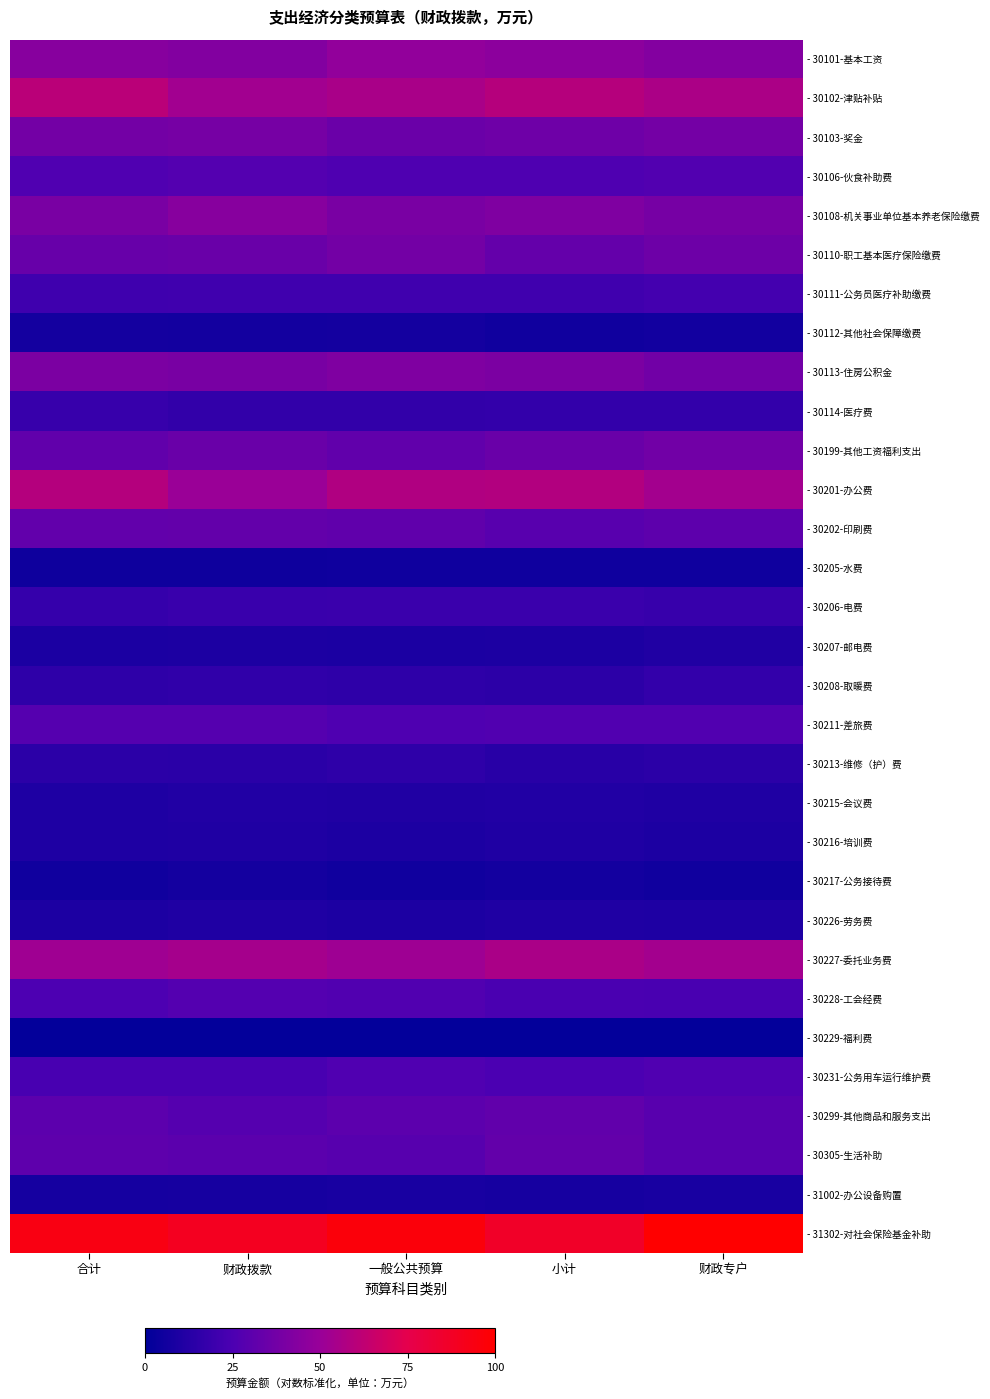

Reading right to left, extract all data points from this chart.

- 30101-基本工资: 财政专户=43.3	小计=45.7	一般公共预算=47.7	财政拨款=42.9	合计=44.3
- 30102-津贴补贴: 财政专户=56.1	小计=59.3	一般公共预算=55.5	财政拨款=52.8	合计=60.9
- 30103-奖金: 财政专户=38.2	小计=36.3	一般公共预算=35.1	财政拨款=39.0	合计=37.7
- 30106-伙食补助费: 财政专户=27.3	小计=25.9	一般公共预算=26.0	财政拨款=27.7	合计=26.2
- 30108-机关事业单位基本养老保险缴费: 财政专户=38.8	小计=41.6	一般公共预算=39.7	财政拨款=44.2	合计=39.8
- 30110-职工基本医疗保险缴费: 财政专户=35.9	小计=33.0	一般公共预算=37.5	财政拨款=34.7	合计=33.8
- 30111-公务员医疗补助缴费: 财政专户=22.4	小计=21.3	一般公共预算=21.1	财政拨款=21.2	合计=21.1
- 30112-其他社会保障缴费: 财政专户=6.0	小计=5.8	一般公共预算=6.8	财政拨款=6.5	合计=6.7
- 30113-住房公积金: 财政专户=37.3	小计=40.6	一般公共预算=41.5	财政拨款=39.3	合计=40.4
- 30114-医疗费: 财政专户=17.0	小计=17.0	一般公共预算=16.6	财政拨款=16.4	合计=18.1
- 30199-其他工资福利支出: 财政专户=37.1	小计=34.7	一般公共预算=31.9	财政拨款=34.6	合计=31.9
- 30201-办公费: 财政专户=53.2	小计=58.4	一般公共预算=57.6	财政拨款=50.7	合计=59.0
- 30202-印刷费: 财政专户=30.5	小计=29.2	一般公共预算=31.5	财政拨款=32.5	合计=32.1
- 30205-水费: 财政专户=5.4	小计=5.2	一般公共预算=5.5	财政拨款=5.1	合计=5.0
- 30206-电费: 财政专户=18.2	小计=19.4	一般公共预算=19.4	财政拨款=19.1	合计=17.7
- 30207-邮电费: 财政专户=10.6	小计=9.4	一般公共预算=9.2	财政拨款=9.5	合计=9.3
- 30208-取暖费: 财政专户=17.1	小计=14.8	一般公共预算=15.5	财政拨款=15.9	合计=15.4
- 30211-差旅费: 财政专户=26.6	小计=26.7	一般公共预算=26.0	财政拨款=27.9	合计=27.8
- 30213-维修（护）费: 财政专户=14.4	小计=13.6	一般公共预算=15.3	财政拨款=13.7	合计=14.3
- 30215-会议费: 财政专户=10.2	小计=11.2	一般公共预算=10.7	财政拨款=11.3	合计=10.1
- 30216-培训费: 财政专户=9.5	小计=10.3	一般公共预算=9.6	财政拨款=10.3	合计=10.0
- 30217-公务接待费: 财政专户=5.7	小计=6.3	一般公共预算=5.8	财政拨款=6.6	合计=5.8
- 30226-劳务费: 财政专户=10.0	小计=10.4	一般公共预算=9.5	财政拨款=10.5	合计=9.5
- 30227-委托业务费: 财政专户=53.2	小计=55.8	一般公共预算=51.7	财政拨款=54.1	合计=52.1
- 30228-工会经费: 财政专户=23.8	小计=24.4	一般公共预算=26.7	财政拨款=27.5	合计=25.5
- 30229-福利费: 财政专户=1.4	小计=1.5	一般公共预算=1.4	财政拨款=1.3	合计=1.5
- 30231-公务用车运行维护费: 财政专户=26.5	小计=25.0	一般公共预算=26.4	财政拨款=23.6	合计=23.6
- 30299-其他商品和服务支出: 财政专户=29.1	小计=31.9	一般公共预算=30.2	财政拨款=28.1	合计=30.4
- 30305-生活补助: 财政专户=29.0	小计=32.7	一般公共预算=28.8	财政拨款=29.9	合计=31.2
- 31002-办公设备购置: 财政专户=7.8	小计=7.6	一般公共预算=8.1	财政拨款=7.7	合计=7.3
- 31302-对社会保险基金补助: 财政专户=99.8	小计=86.7	一般公共预算=96.4	财政拨款=89.1	合计=94.1